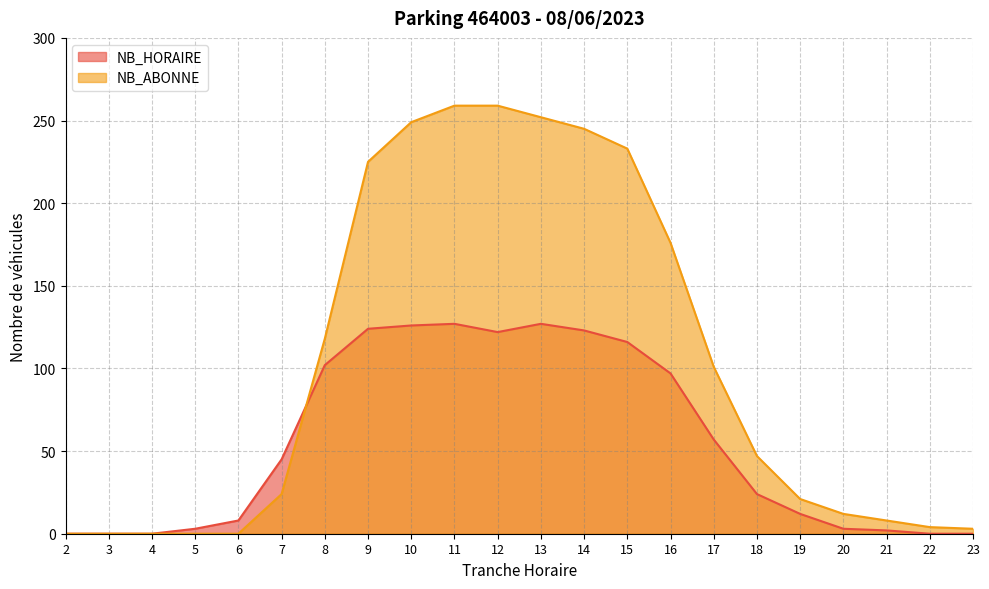

How many intersections are there between NB_HORAIRE and NB_ABONNE?

1